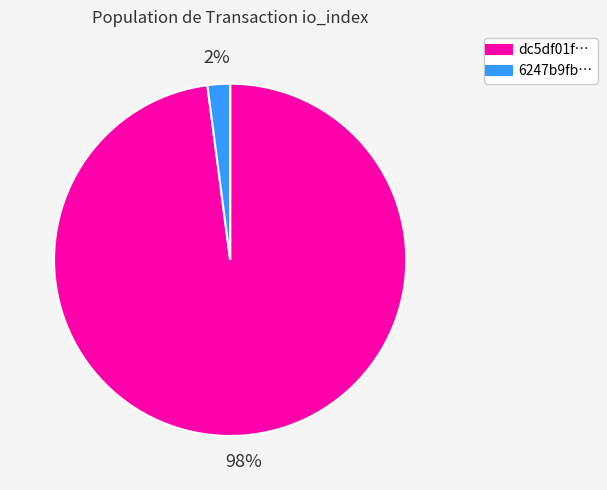

Is there any slice that represents more than half of the pie?

Yes